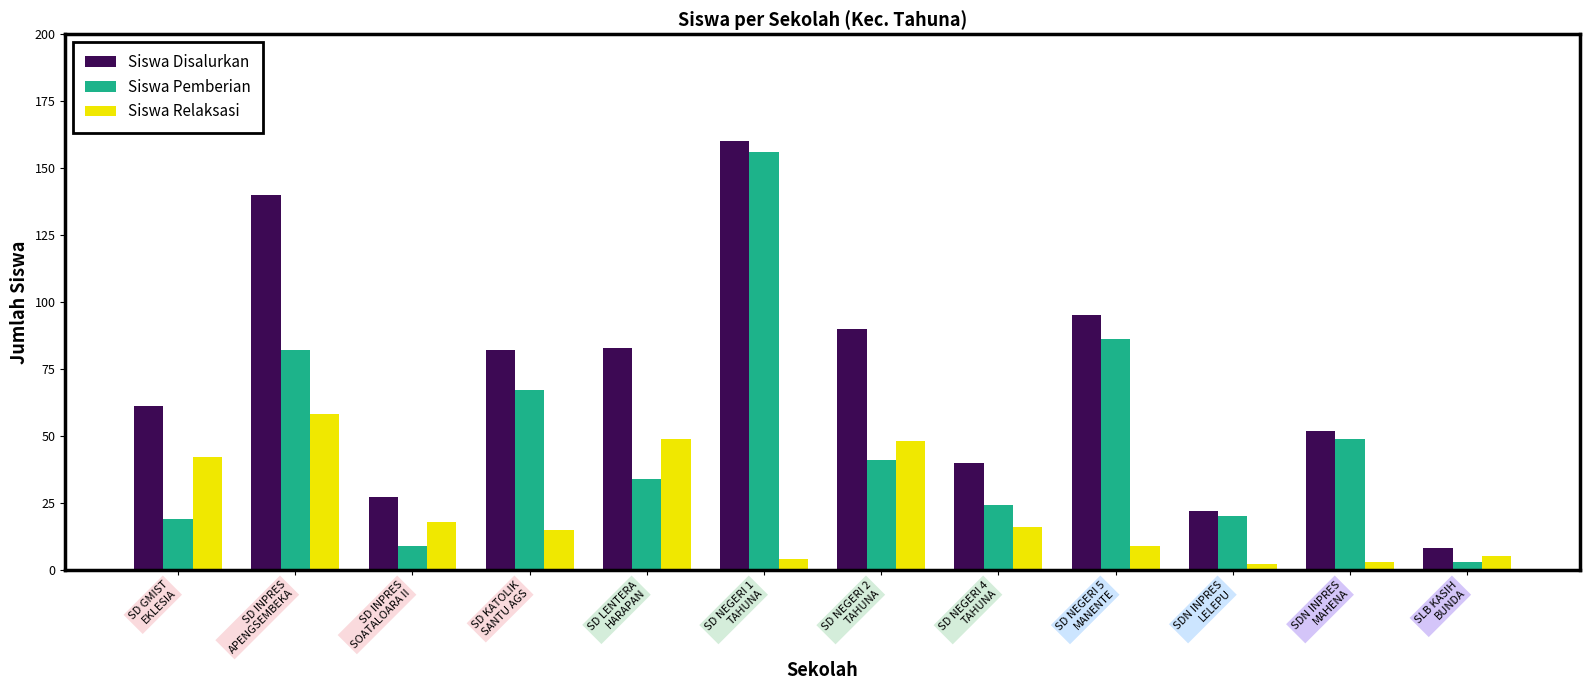

List the series in order of their overall mean, lowest first.

Siswa Relaksasi, Siswa Pemberian, Siswa Disalurkan